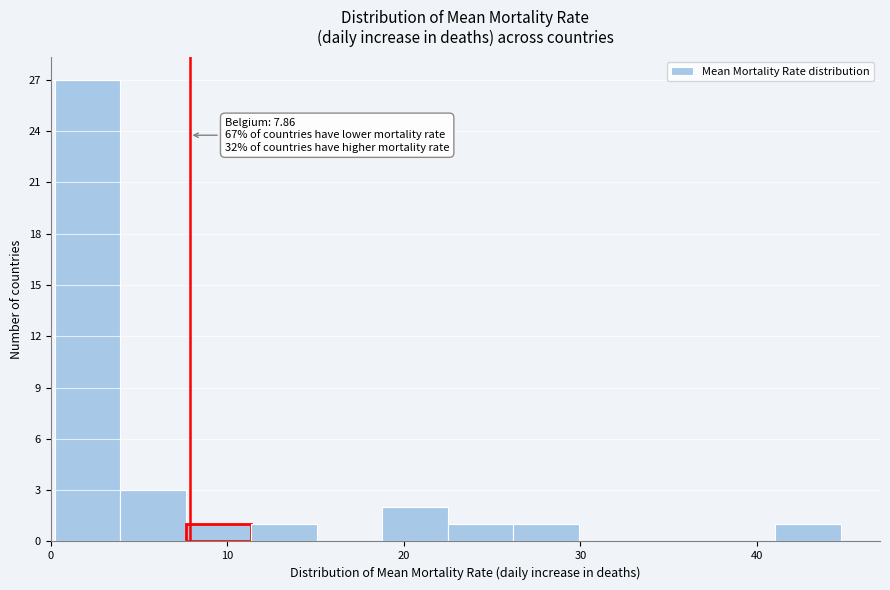

Read against the x-axis, roughly where is the centre of the tallest bar?

2